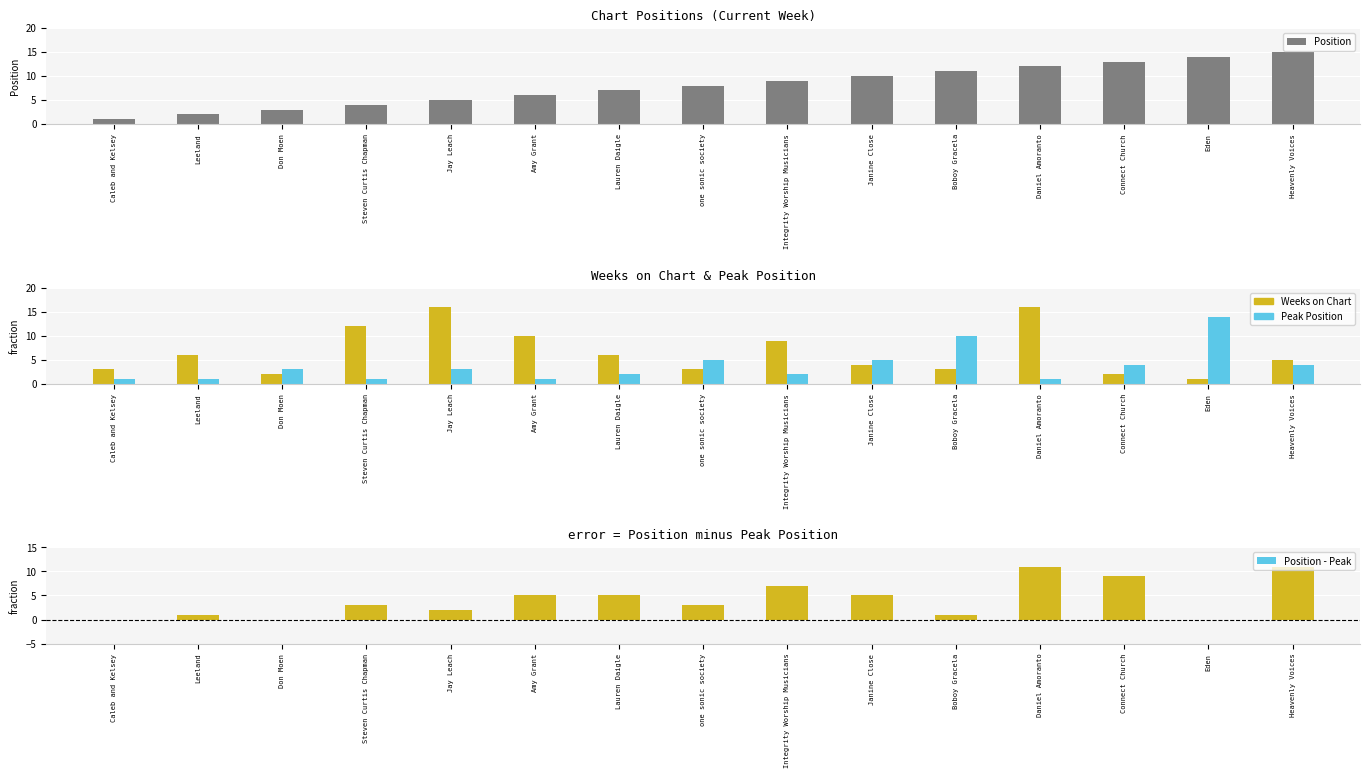

At how many categories does at least one series exceed 4?

13